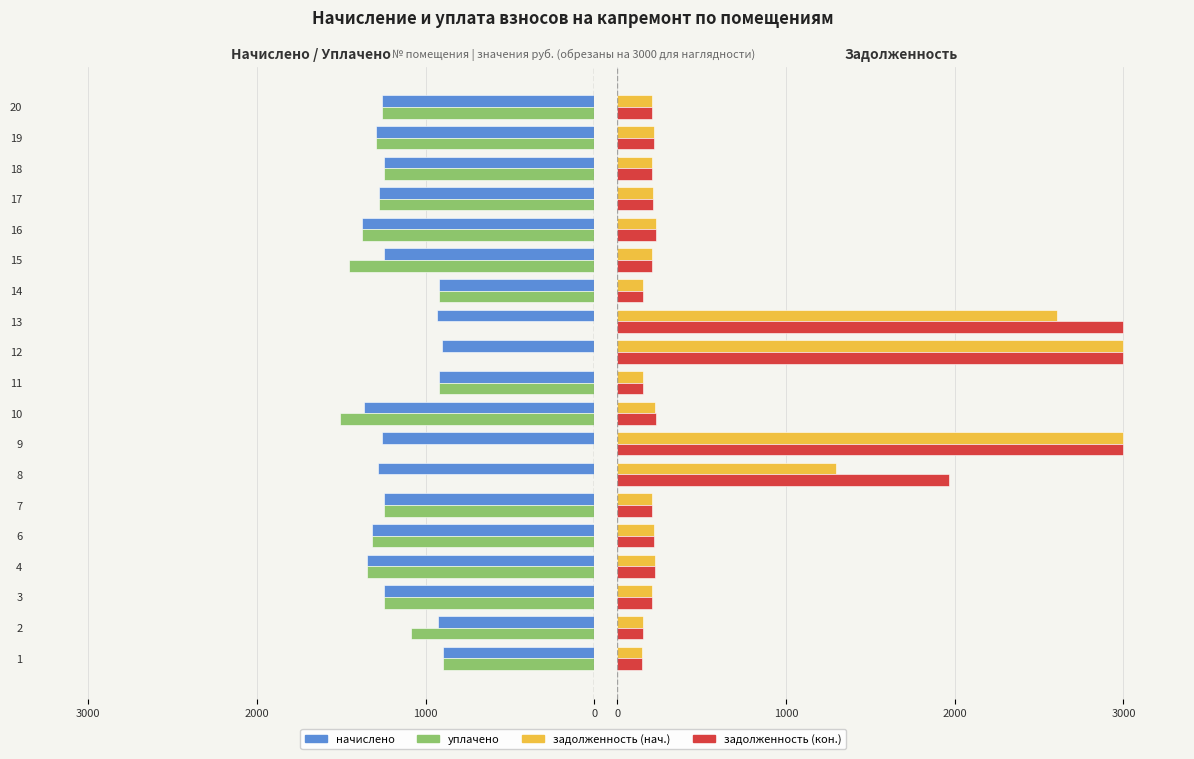

Which series has the largest total across all categories?

задолженность (кон.)